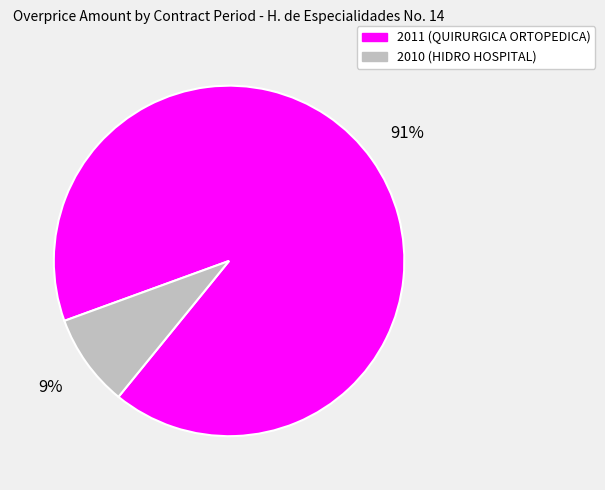

To the nearest percent, what is the combined percentage of 2010 (HIDRO HOSPITAL) and 2011 (QUIRURGICA ORTOPEDICA)?

100%